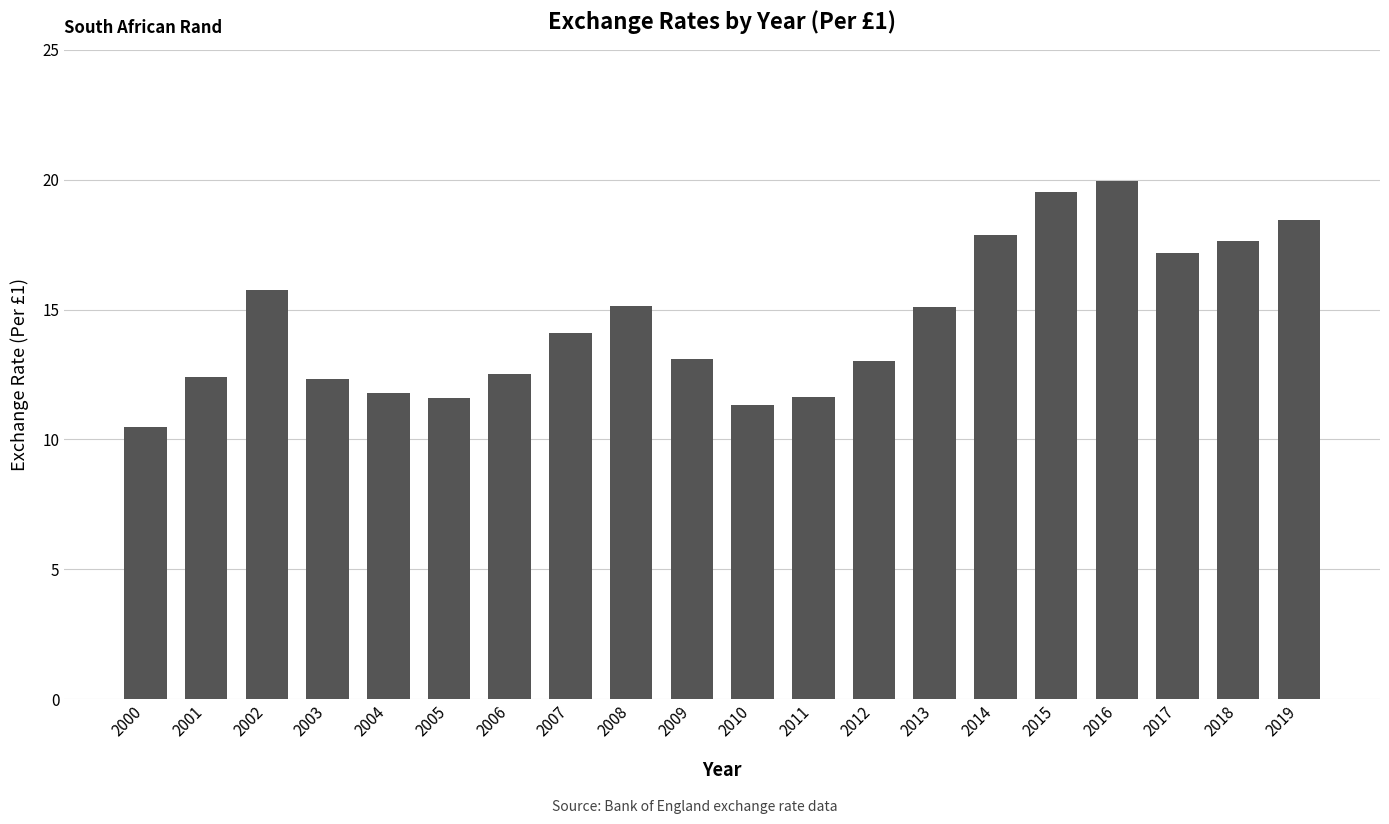

Does the chart contain stacked bars?

No